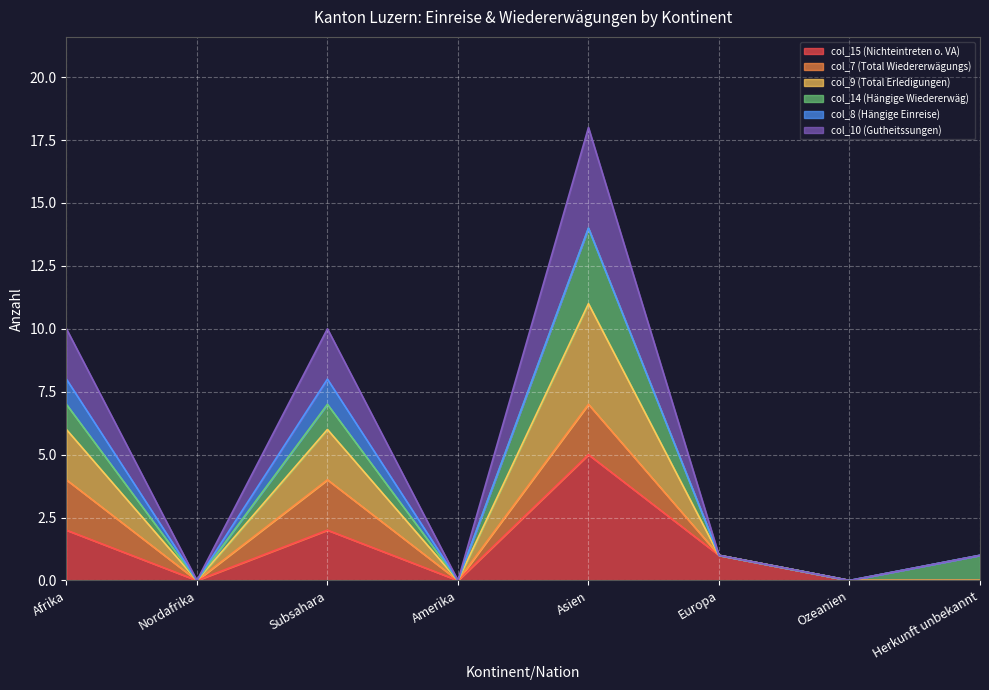

What is the difference between the maximum and second lowest values in the col_15 (Nichteintreten o. VA) series?

5